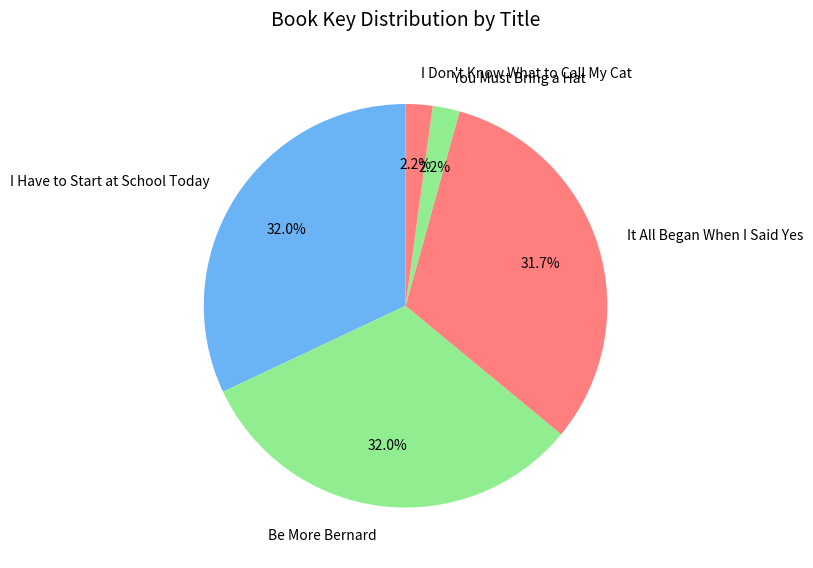

Count the number of slices in the pie.

5